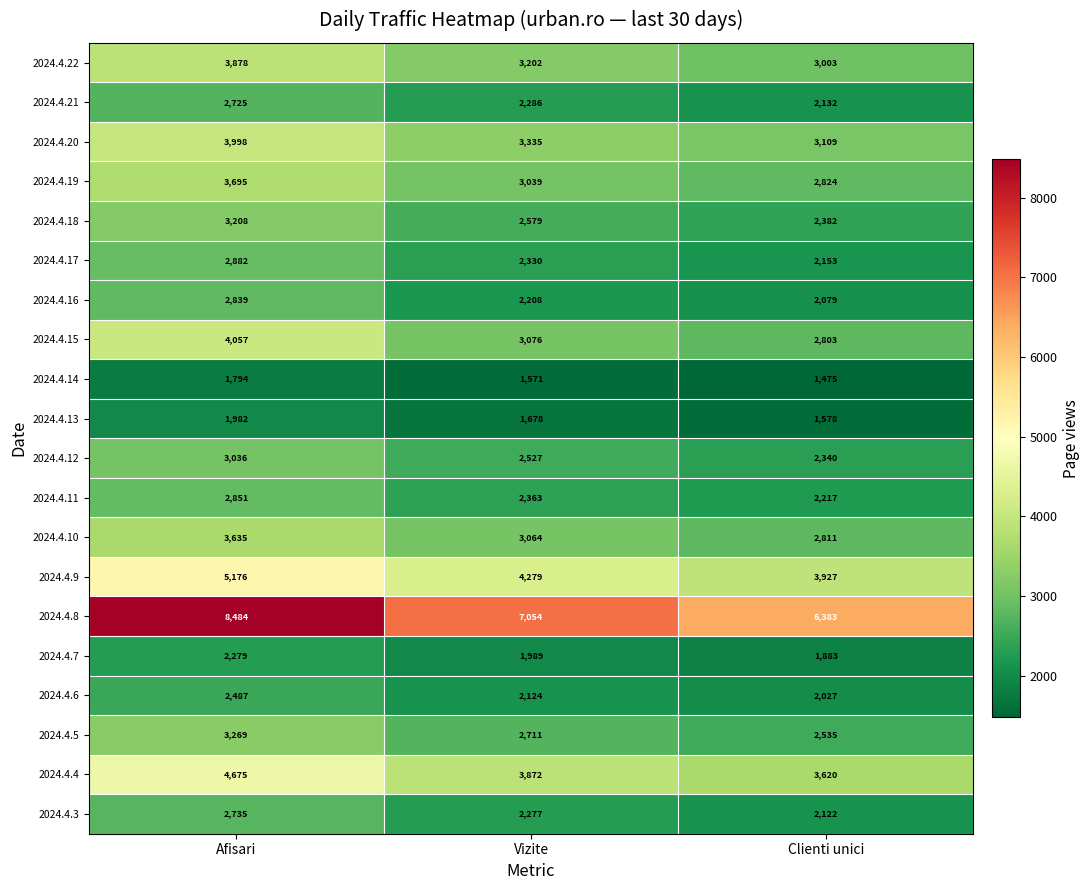

What is the difference between the 2024.4.20 values at Vizite and Afisari?

663